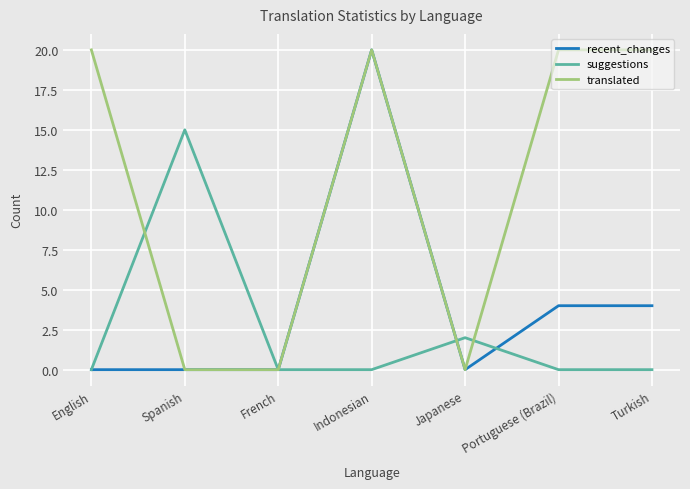

What is the greatest value displayed?

20